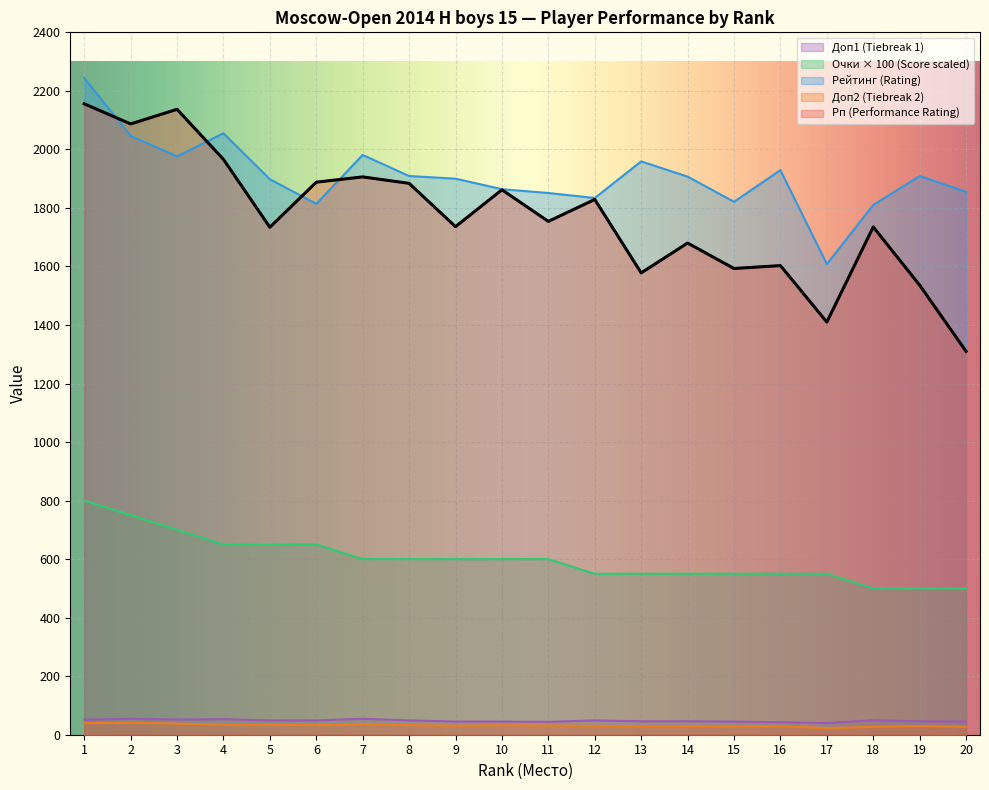

True or false: Rp and Очки intersect in this chart.

False